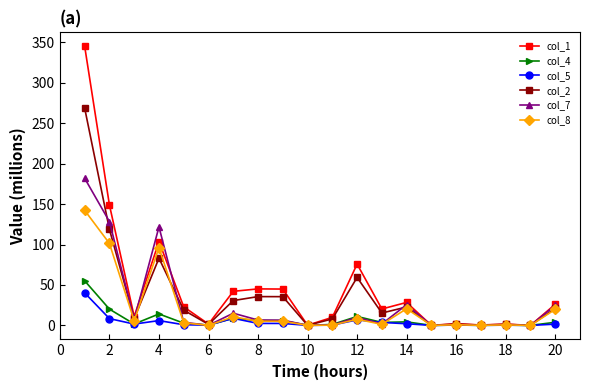

True or false: col_5 has more than 2 points higher than both neighbors.

True